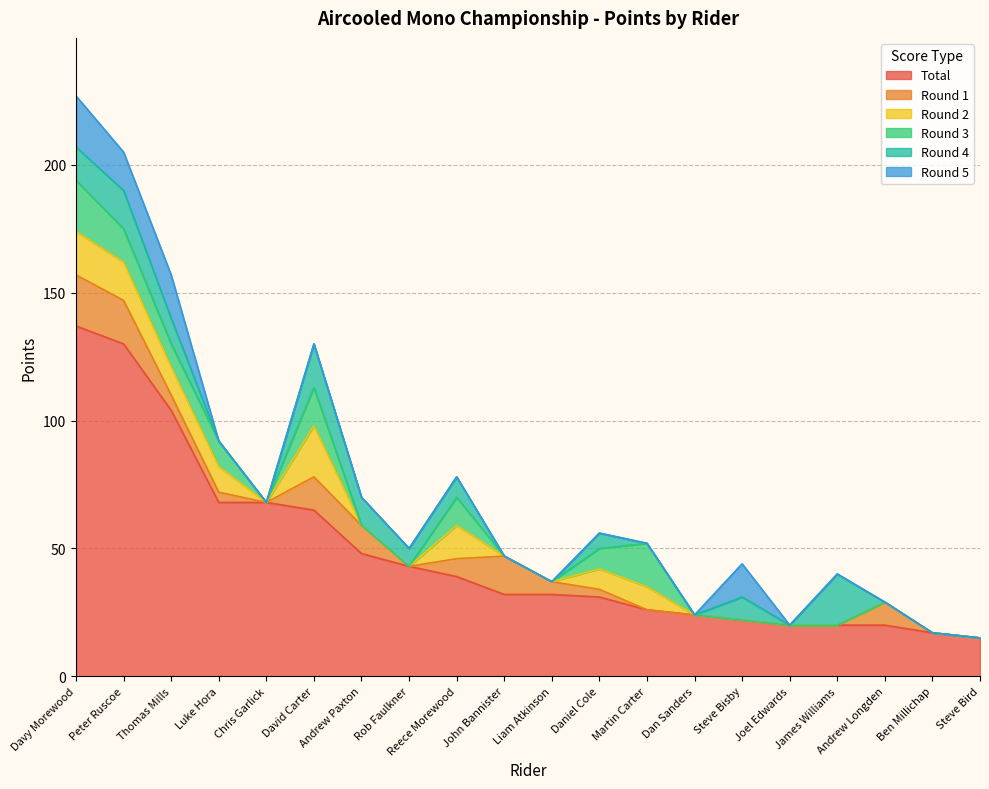

How many data points in Round 4 are less than 6?

10